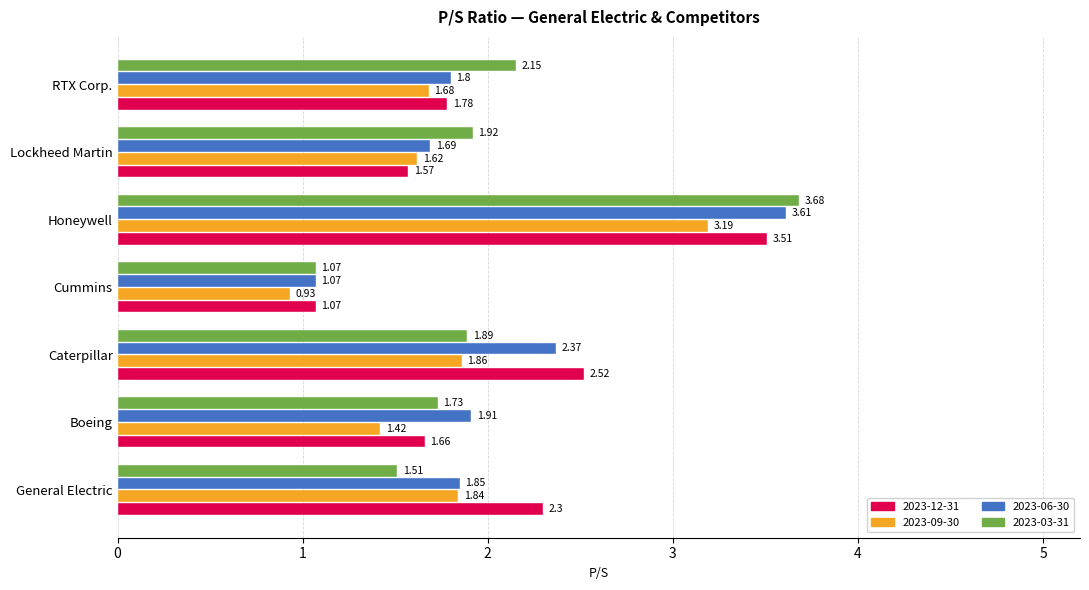

Which category has the highest value across all series?

Honeywell